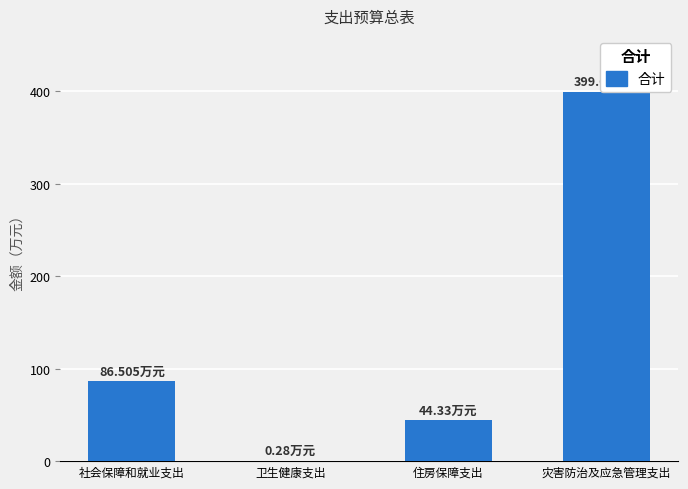

What is the approximate value at 住房保障支出?

44.3